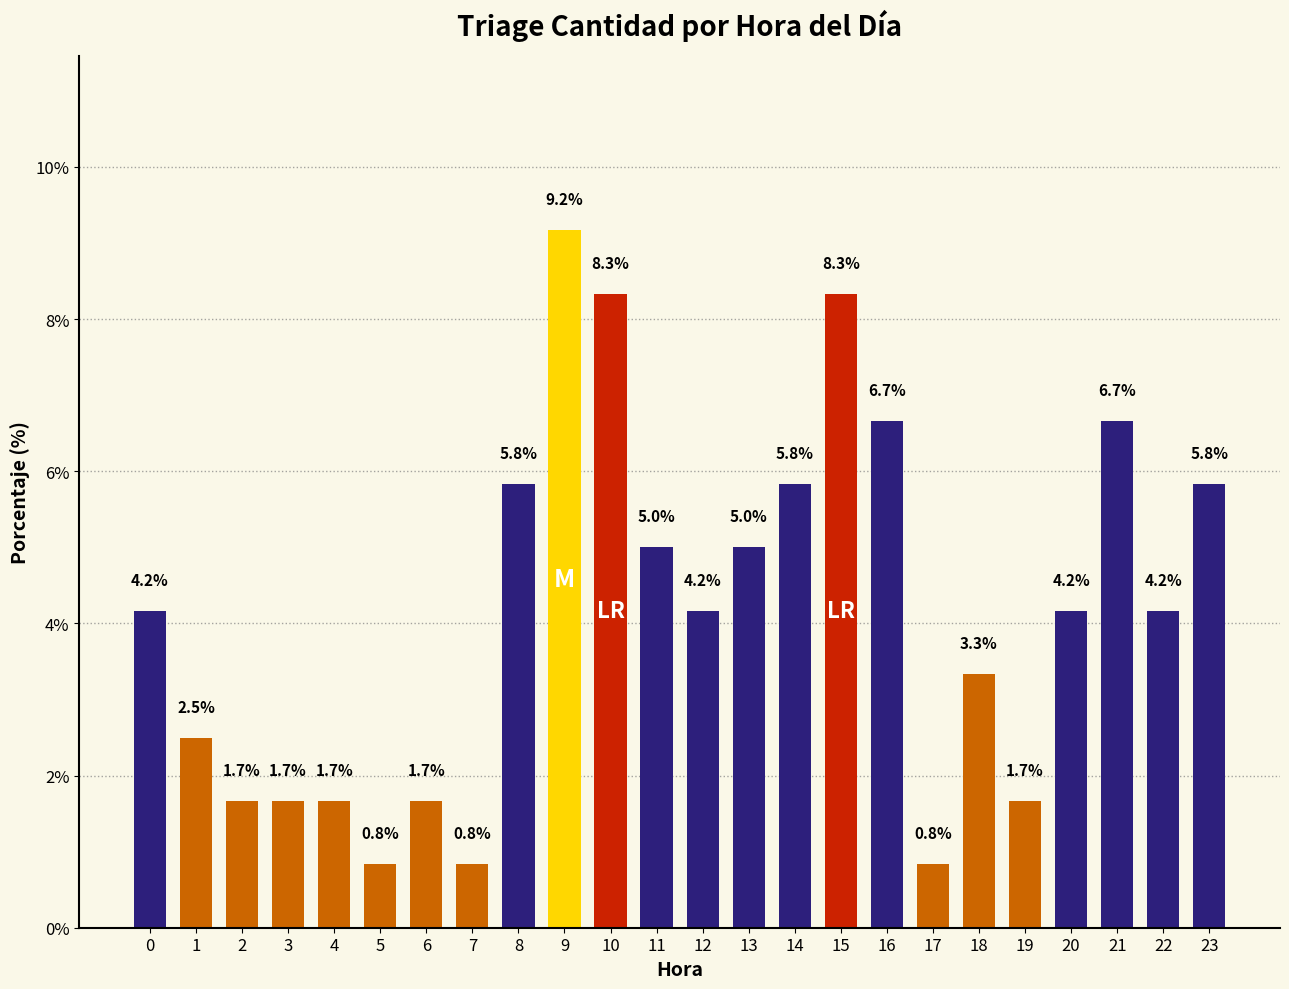

How many bars are there in total?

24